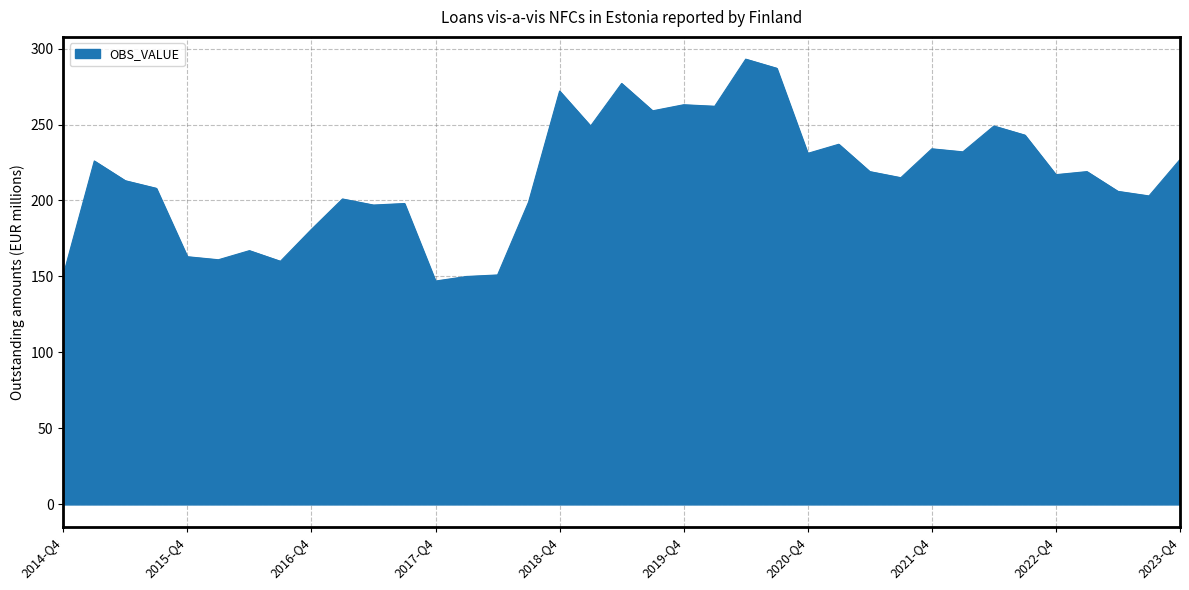

What is the greatest value displayed?

293